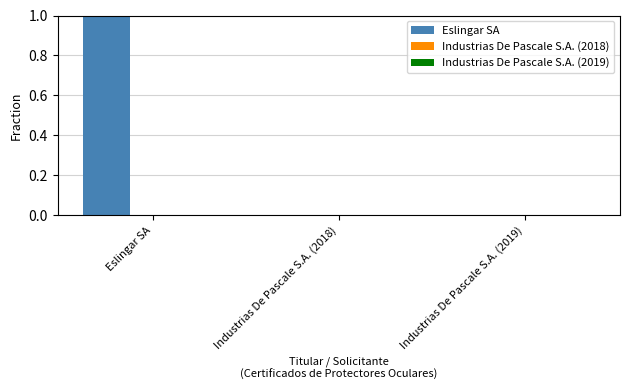

Are the bars grouped side by side (vs. stacked)?

No